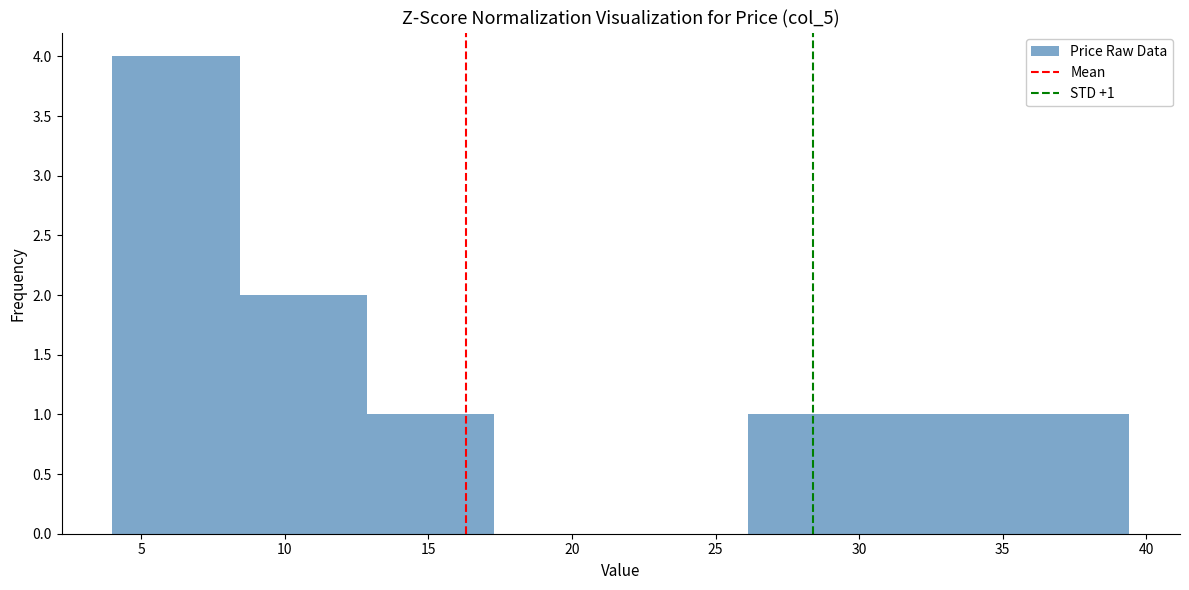

Which range on the x-axis has the tallest bar?

4.0 to 8.5